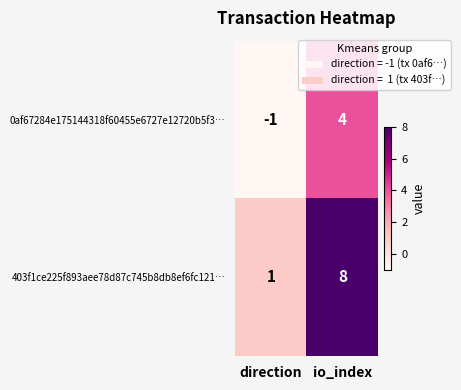

The value of 403f1ce225f893aee78d87c745b8db8ef6fc121… at io_index is 8. True or false?

True